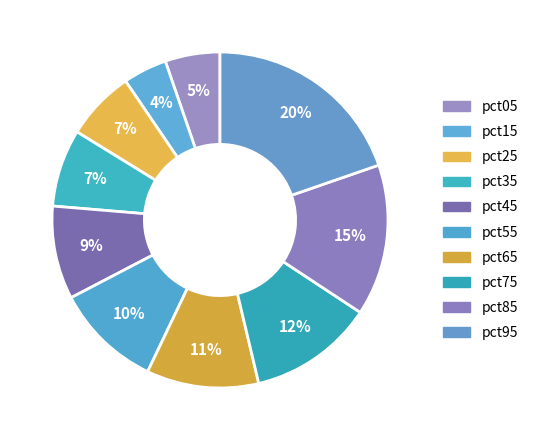

What is the smallest slice in the pie chart?

pct15